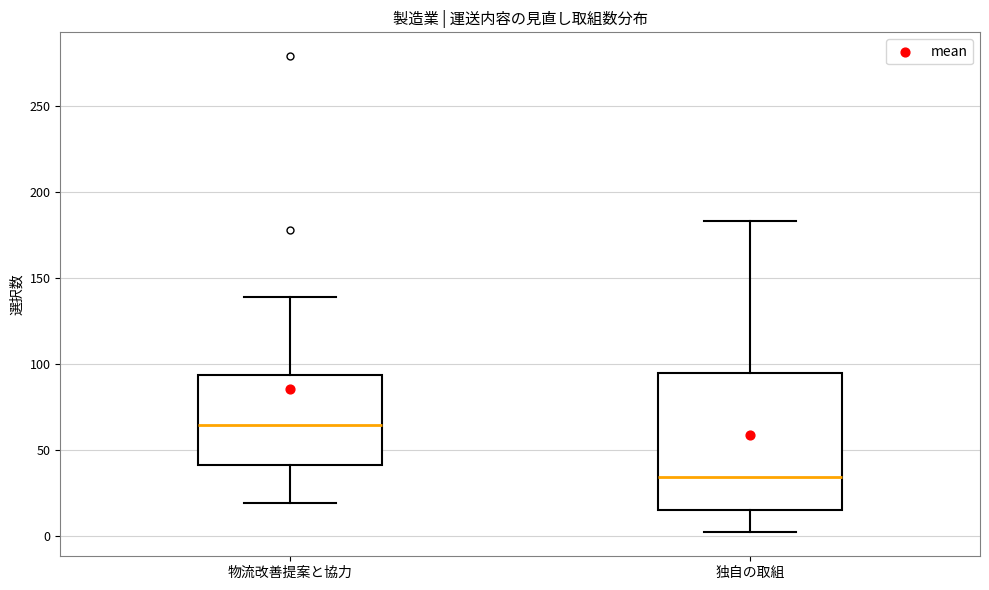

Reading left to right, transcribe this box plot: for each box, give where its median line is, the range the box spans, and where its two whiskers end, as read against the y-axis. The values are not printed on the chart, so give them approximately, as read against the axis.

物流改善提案と協力: median 65, box 40 to 95, whiskers 20 to 140
独自の取組: median 35, box 15 to 95, whiskers 0 to 185